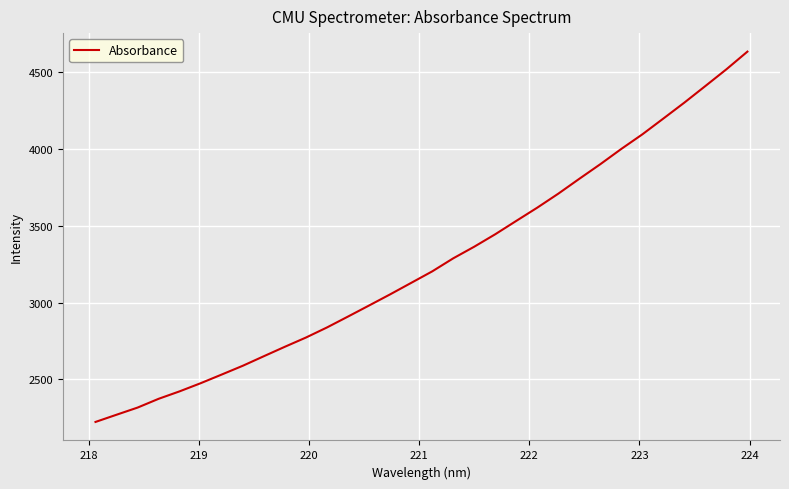

What is the difference between the maximum and minimum values?

2412.8